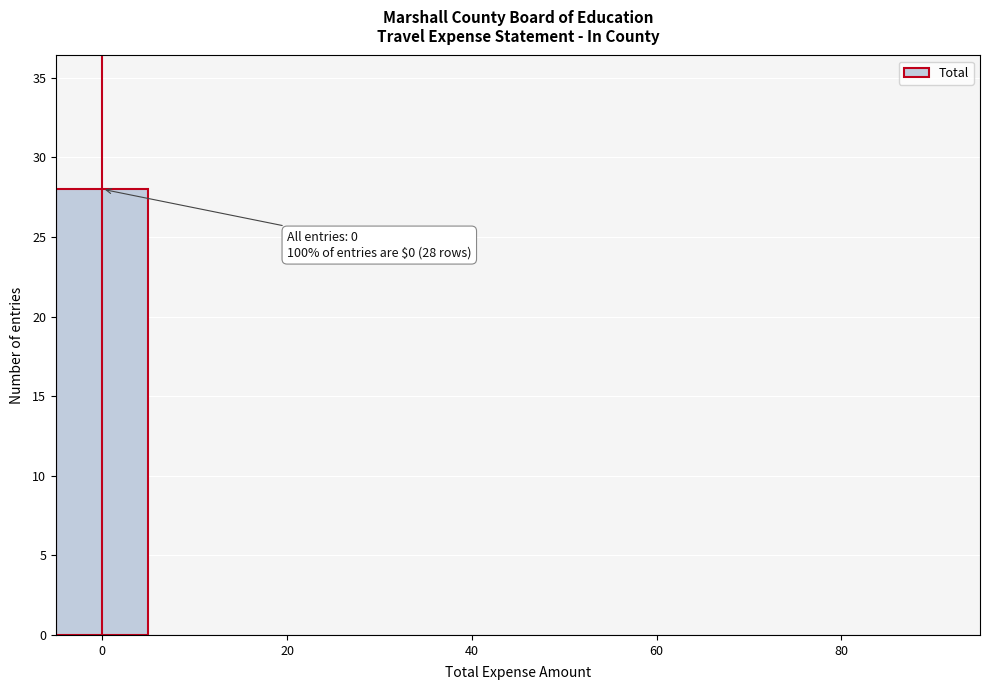

Which range on the x-axis has the tallest bar?

-5 to 5